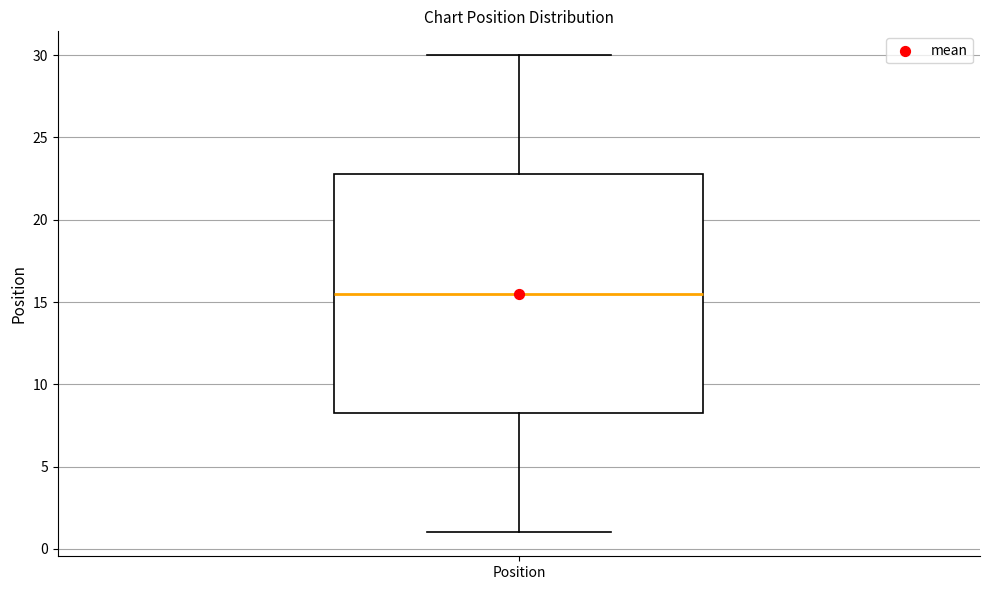

Read this box plot against the y-axis: the position of the median line, the range covered by the box, and the ends of both whiskers. The values are not printed on the chart, so give them approximately, as read against the axis.

median 15.5, box 8.5 to 23.0, whiskers 1.0 to 30.0